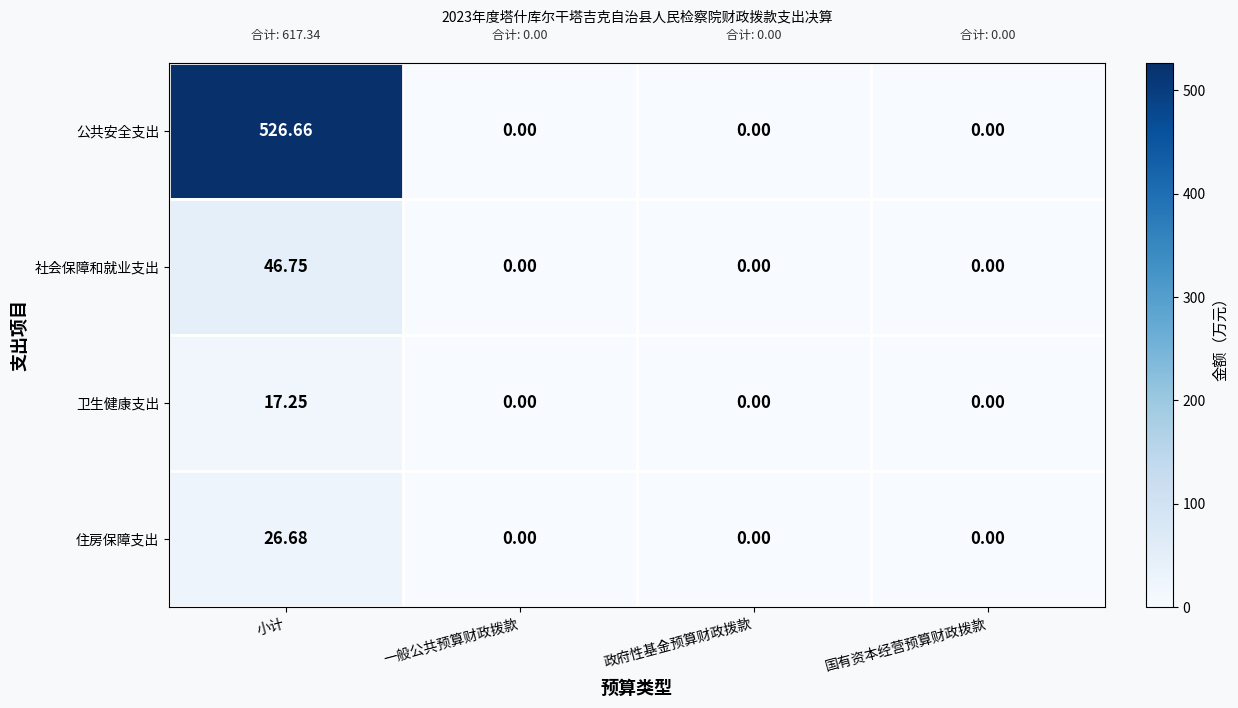

How many positive values does the 住房保障支出 series have?

1